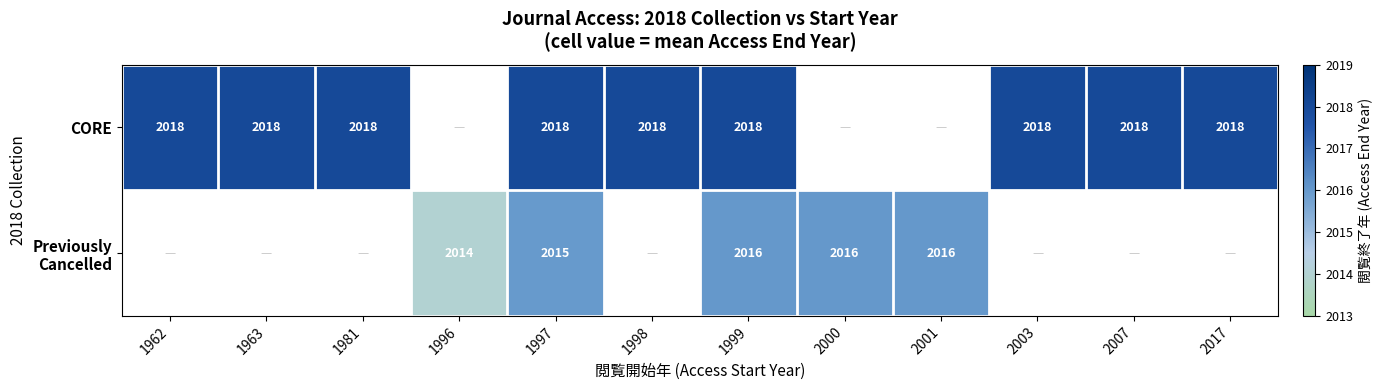

Which label corresponds to the smallest value in the chart?

1996